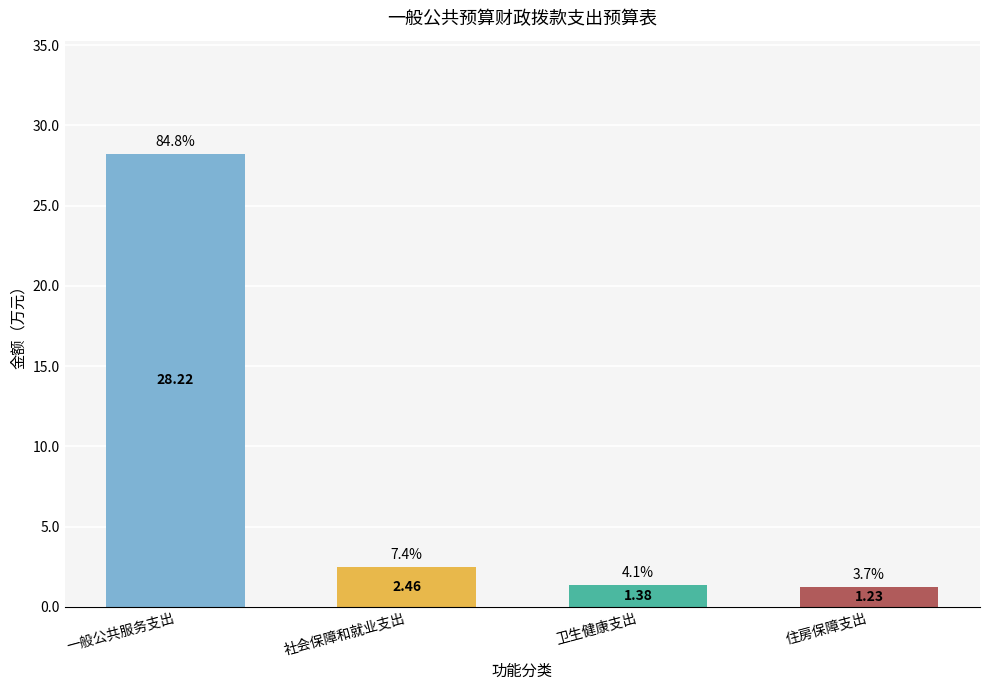

Approximately how many times larger is the value at 住房保障支出 compared to 社会保障和就业支出?

0.5